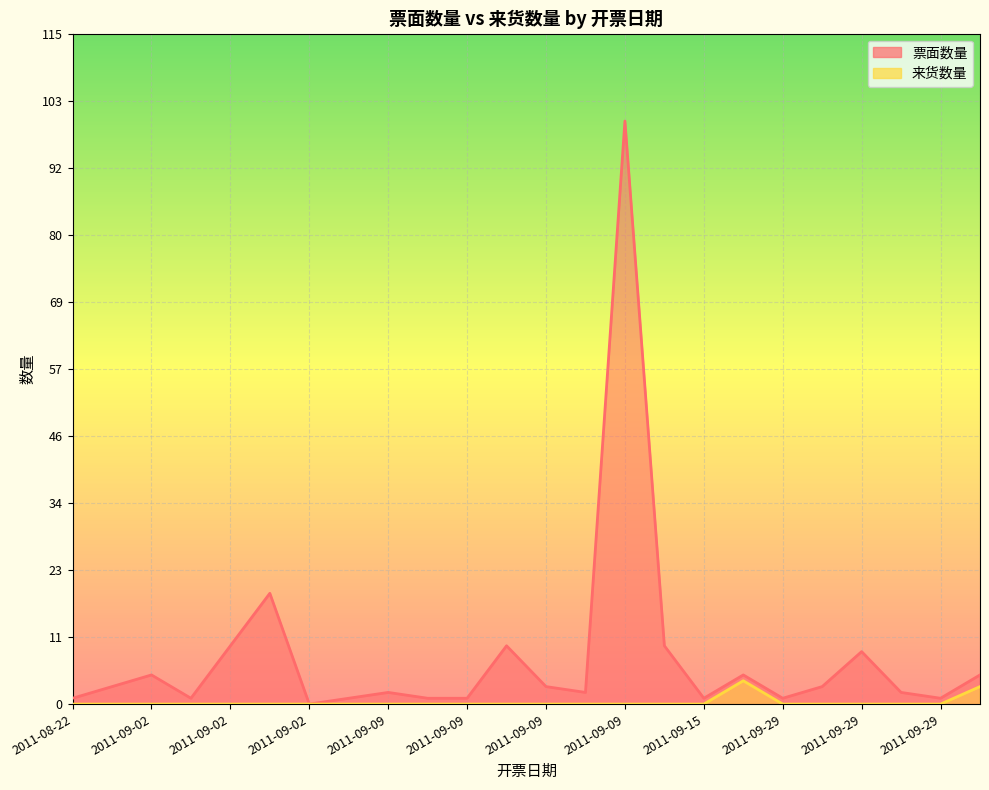

At 2011-08-25, list the series in order from largest to smallest.

票面数量, 来货数量